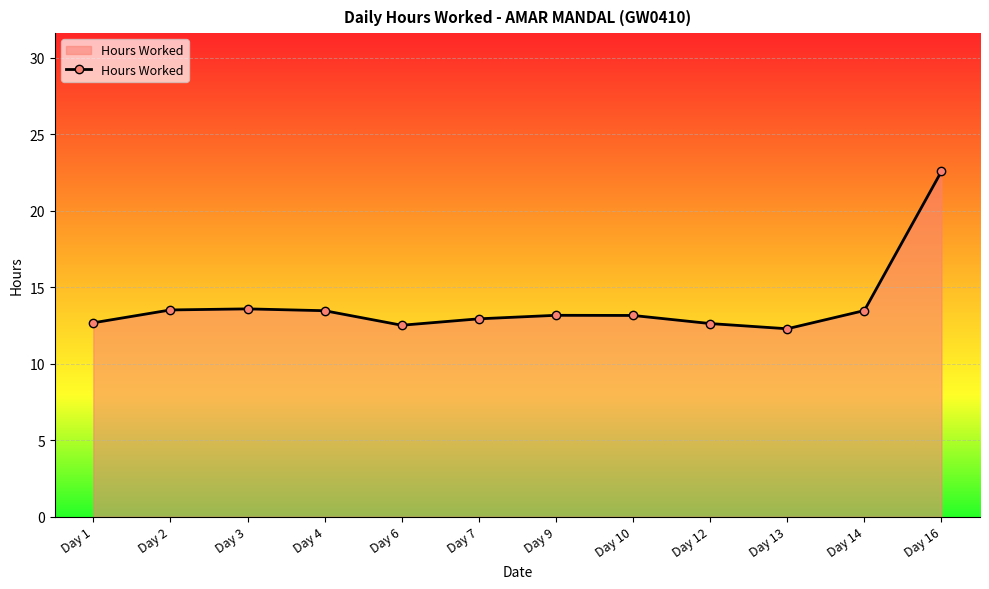

True or false: there are more than 1 points higher than both neighbors.

True